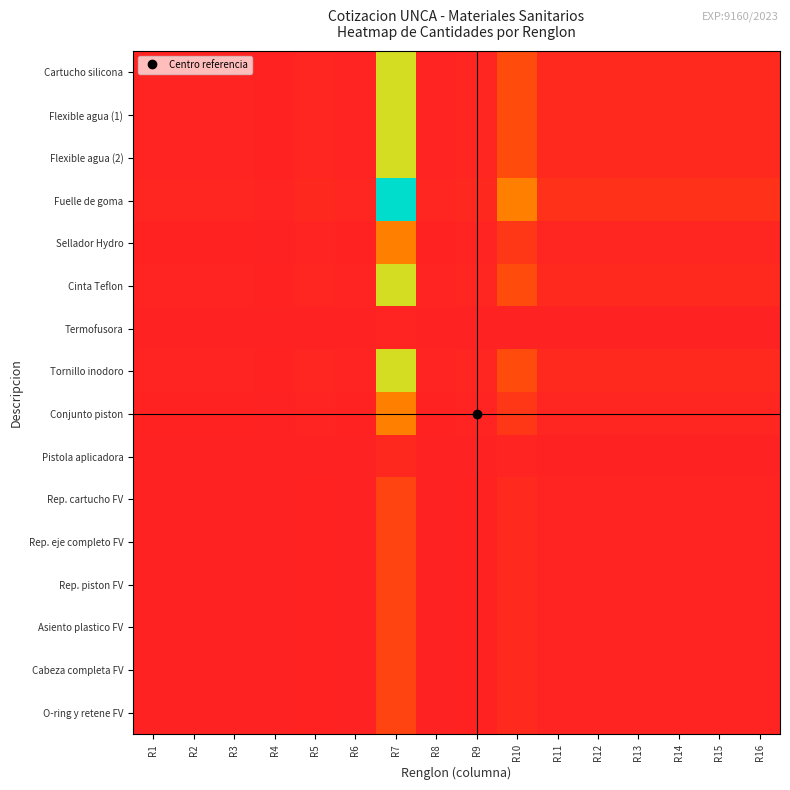

What is the maximum value shown in the chart?

200.0